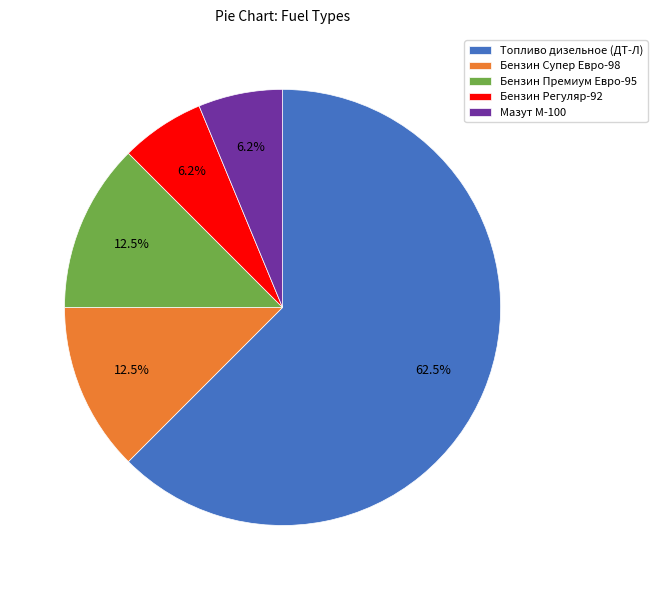

Which slice is the largest?

Топливо дизельное (ДТ-Л)